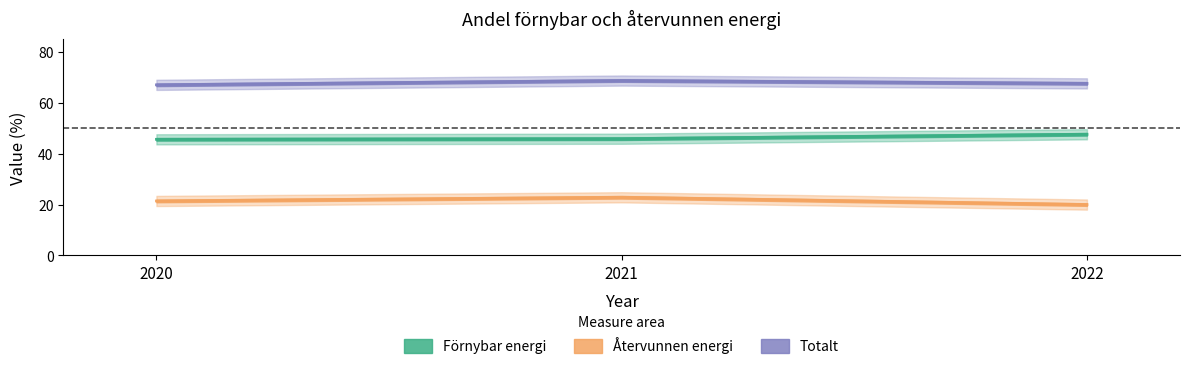

The value of Totalt at 2020 is 14.2. True or false?

False